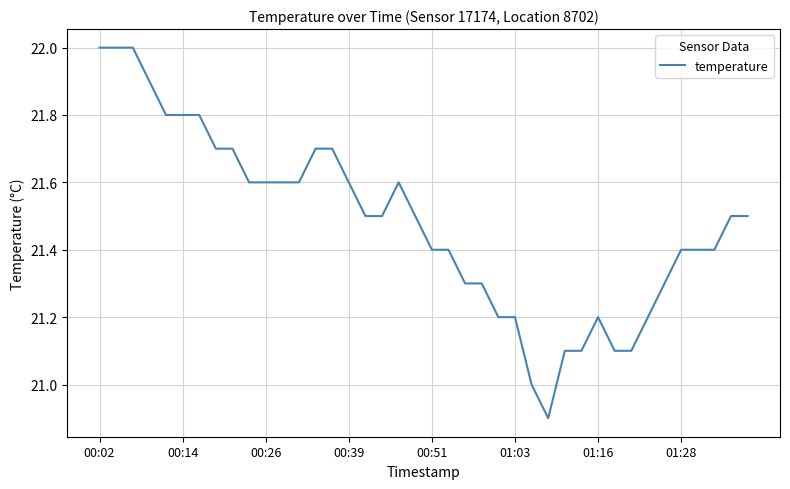

What is the maximum value shown in the chart?

22.0